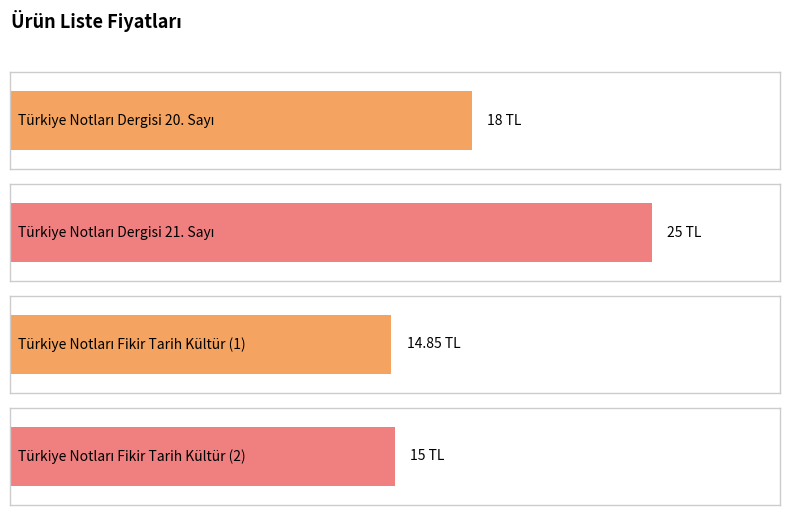

How many bars are there in total?

4